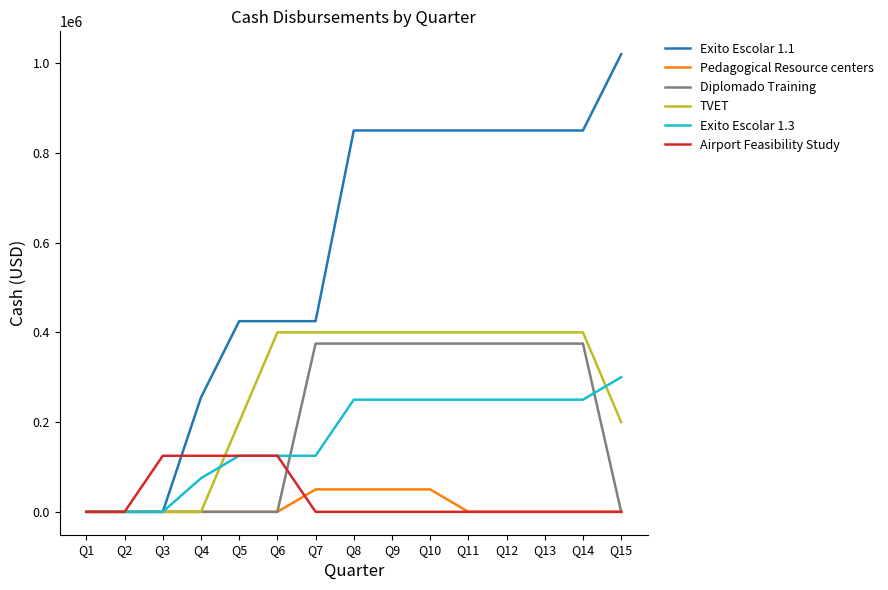

Reading left to right, extract all data points from this chart.

Exito Escolar 1.1: Q1=0	Q2=0	Q3=0	Q4=255000	Q5=425000	Q6=425000	Q7=425000	Q8=850000	Q9=850000	Q10=850000	Q11=850000	Q12=850000	Q13=850000	Q14=850000	Q15=1020000
Pedagogical Resource centers: Q1=0	Q2=0	Q3=0	Q4=0	Q5=0	Q6=0	Q7=50000	Q8=50000	Q9=50000	Q10=50000	Q11=0	Q12=0	Q13=0	Q14=0	Q15=0
Diplomado Training: Q1=0	Q2=0	Q3=0	Q4=0	Q5=0	Q6=0	Q7=375000	Q8=375000	Q9=375000	Q10=375000	Q11=375000	Q12=375000	Q13=375000	Q14=375000	Q15=0
TVET: Q1=0	Q2=0	Q3=0	Q4=0	Q5=200000	Q6=400000	Q7=400000	Q8=400000	Q9=400000	Q10=400000	Q11=400000	Q12=400000	Q13=400000	Q14=400000	Q15=200000
Exito Escolar 1.3: Q1=0	Q2=0	Q3=0	Q4=75000	Q5=125000	Q6=125000	Q7=125000	Q8=250000	Q9=250000	Q10=250000	Q11=250000	Q12=250000	Q13=250000	Q14=250000	Q15=300000
Airport Feasibility Study: Q1=0	Q2=0	Q3=125000	Q4=125000	Q5=125000	Q6=125000	Q7=0	Q8=0	Q9=0	Q10=0	Q11=0	Q12=0	Q13=0	Q14=0	Q15=0